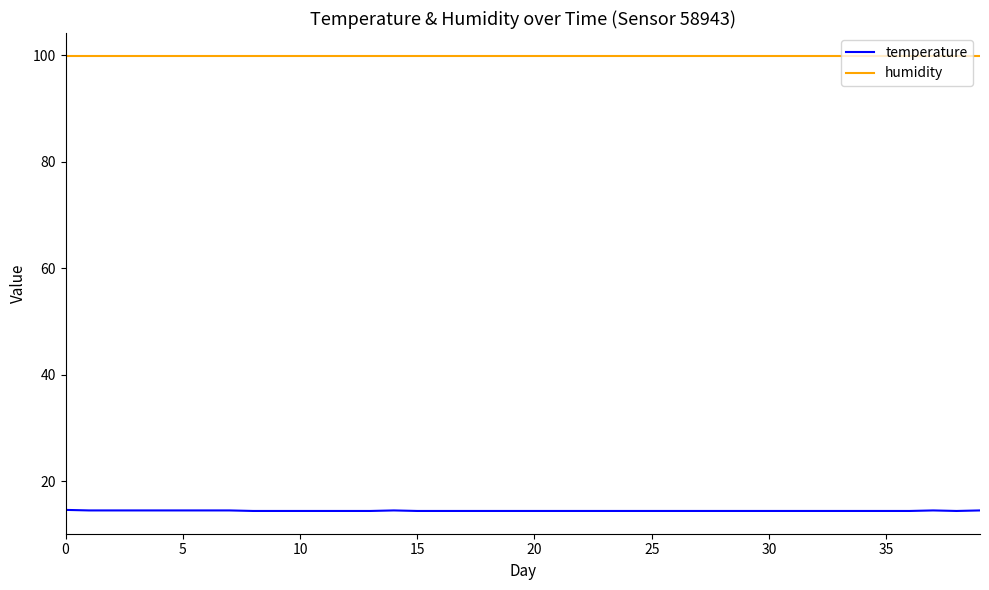

List the series in order of their overall mean, highest first.

humidity, temperature